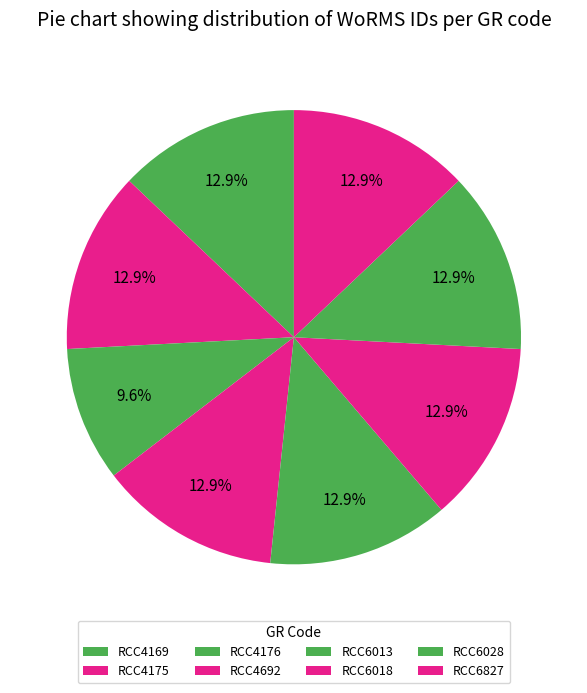

What portion of the pie excludes RCC6018?

87.1%